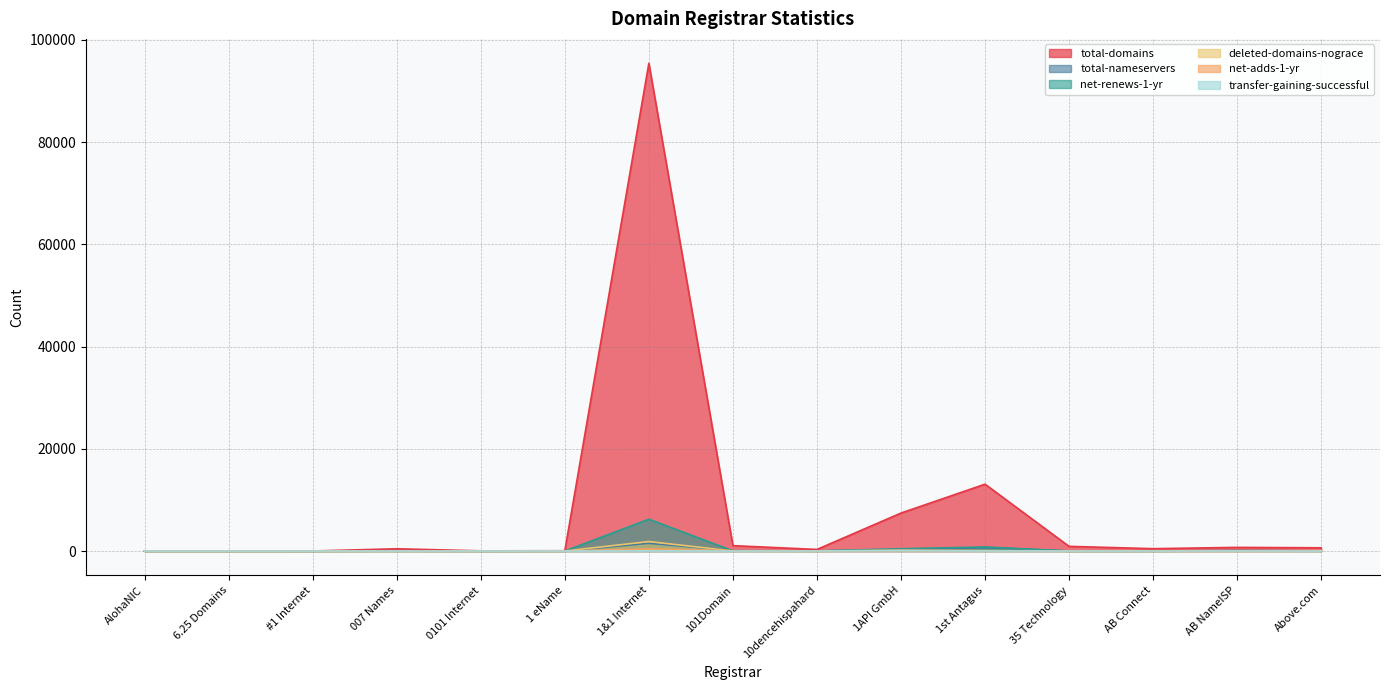

Between 1 eName and 1st Antagus, which series saw the biggest shift?

total-domains